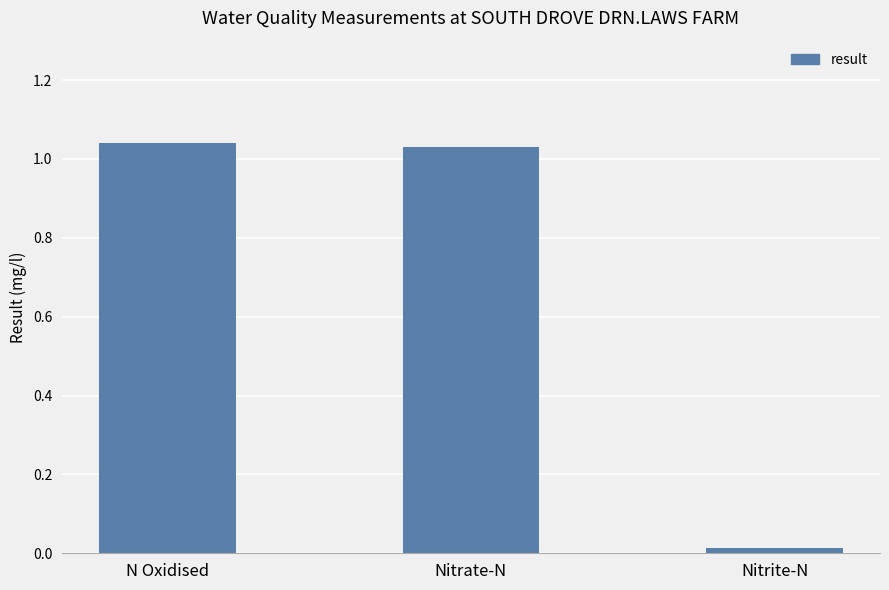

The value at Nitrate-N is 0.6. True or false?

False